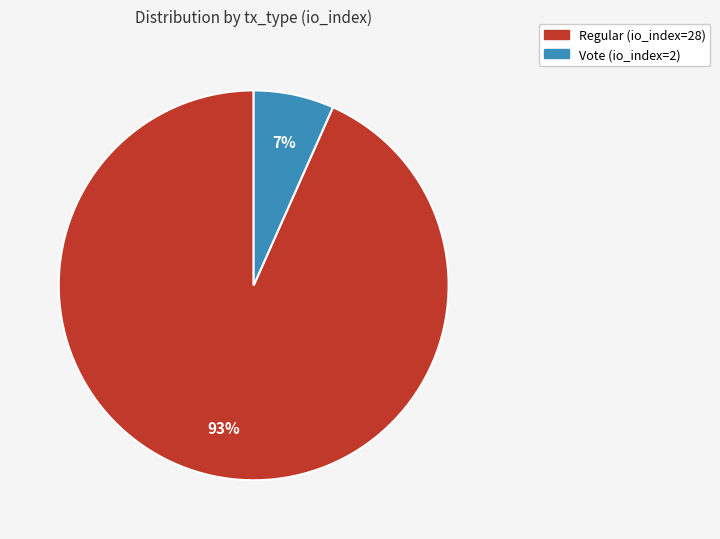

True or false: Vote (io_index=2) accounts for 7% of the total.

True